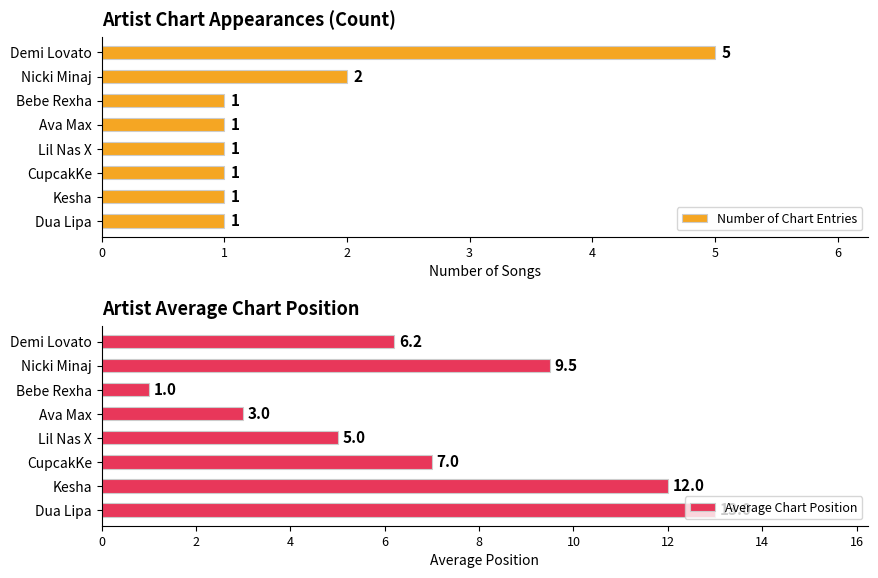

Reading left to right, transcribe all the data shown in this chart.

Number of Chart Entries: 5.0	2.0	1.0	1.0	1.0	1.0	1.0	1.0
Average Chart Position: 6.2	9.5	1.0	3.0	5.0	7.0	12.0	13.0